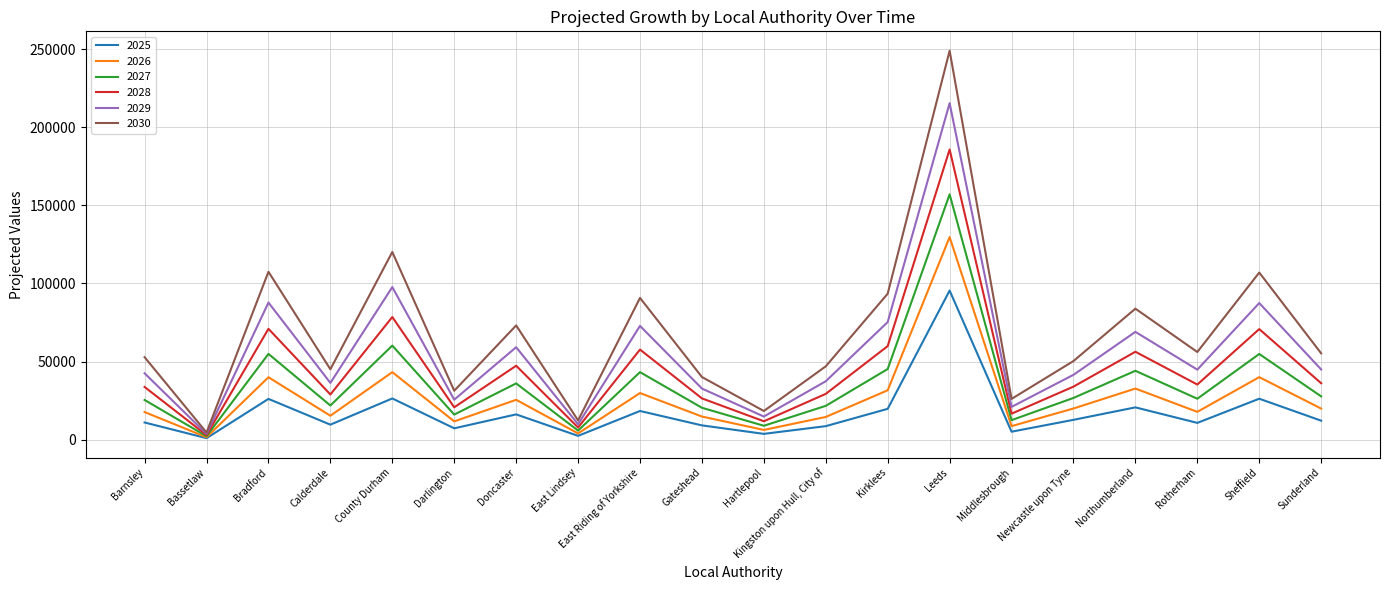

What is the difference between the 2027 values at Kirklees and Hartlepool?

36336